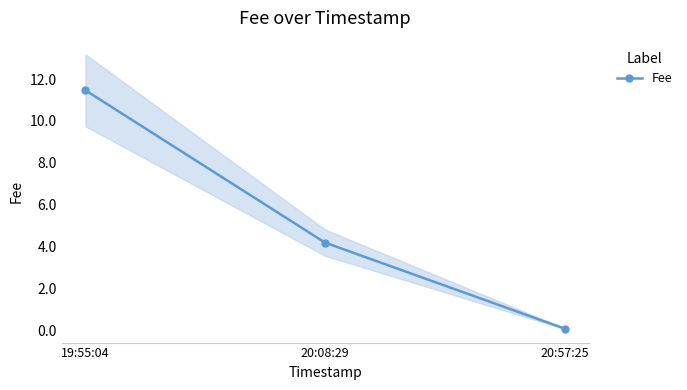

What position from the left is 20:57:25?

3